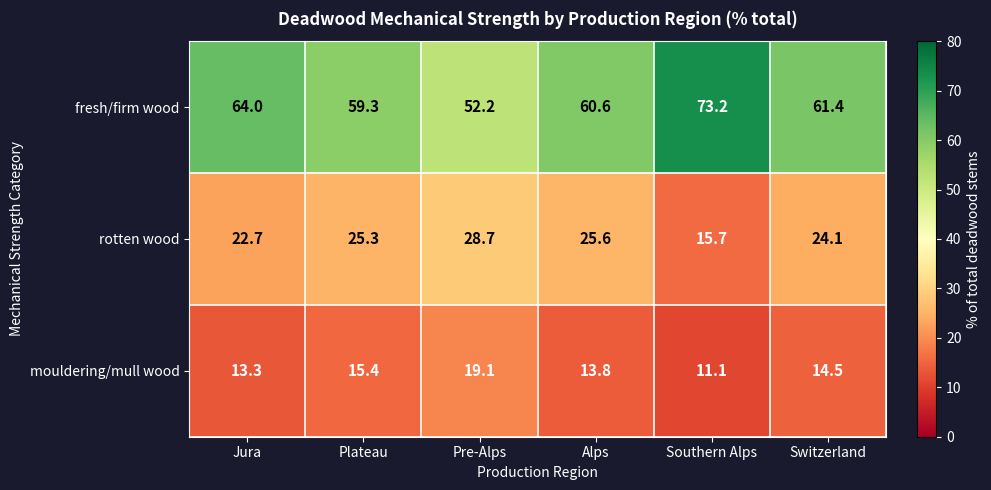

Reading left to right, what are all the values shown in this chart?

fresh/firm wood: 64.0	59.3	52.2	60.6	73.2	61.4
rotten wood: 22.7	25.3	28.7	25.6	15.7	24.1
mouldering/mull wood: 13.3	15.4	19.1	13.8	11.1	14.5